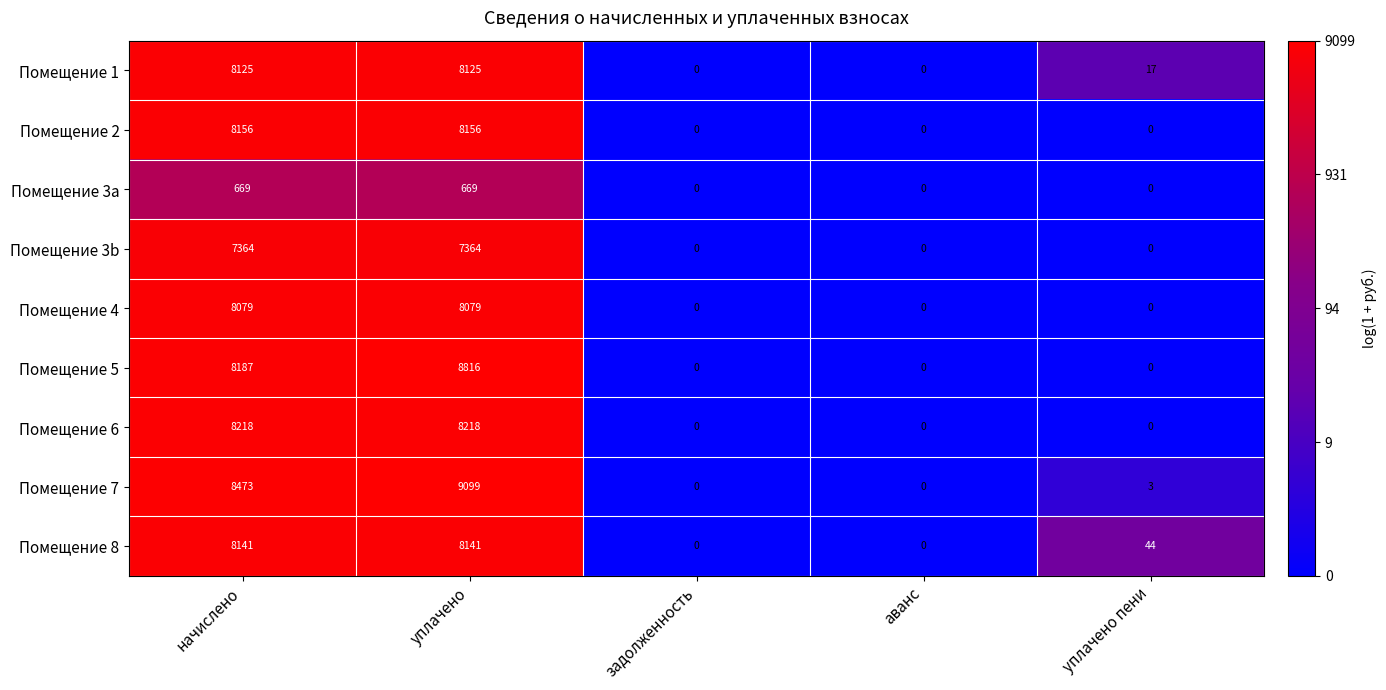

What is the difference between the Помещение 4 values at уплачено and задолженность?

8079